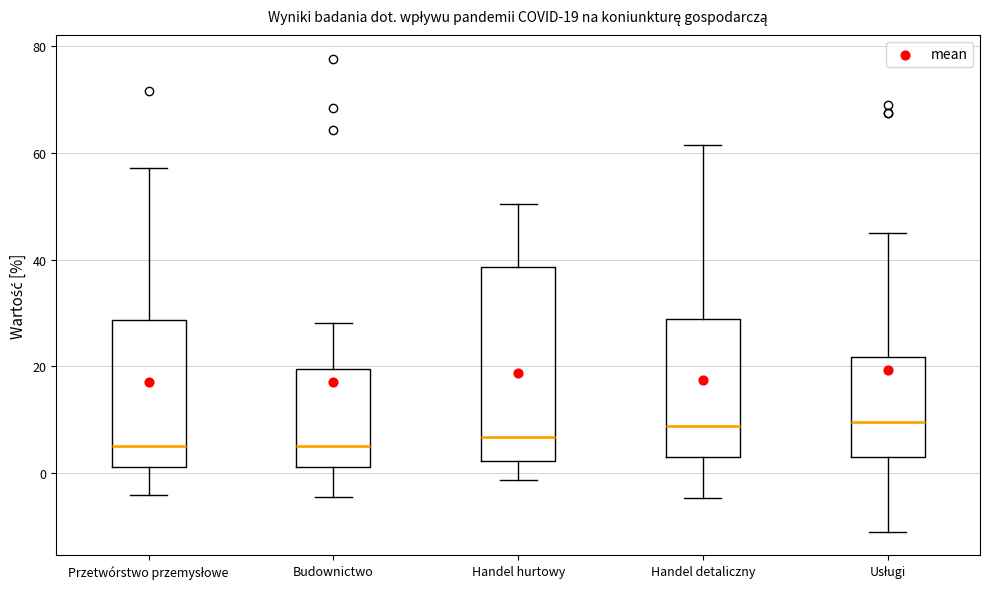

Which box is the tallest, from its lower edge to its upper edge?

Handel hurtowy